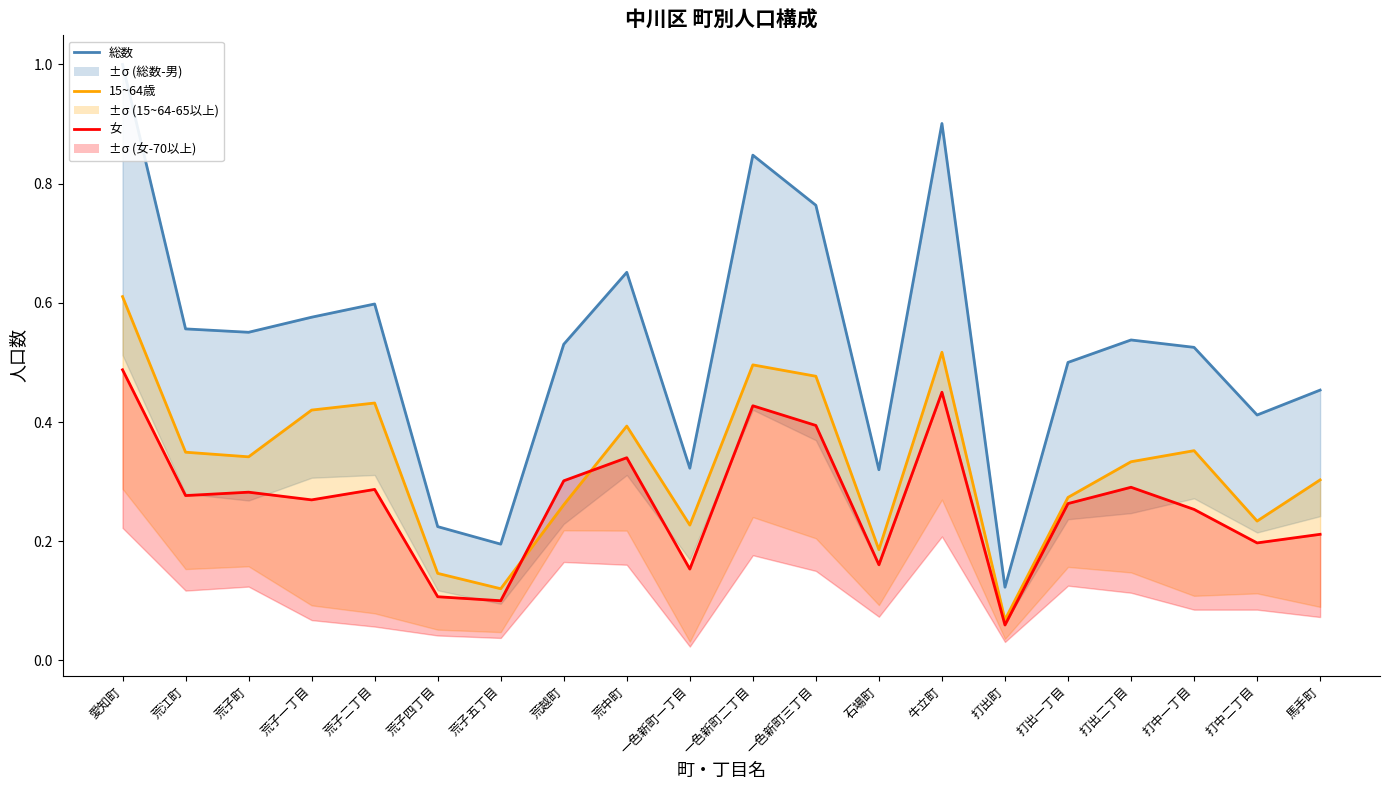

List the series in order of their overall mean, highest first.

総数, 15~64歳, 女